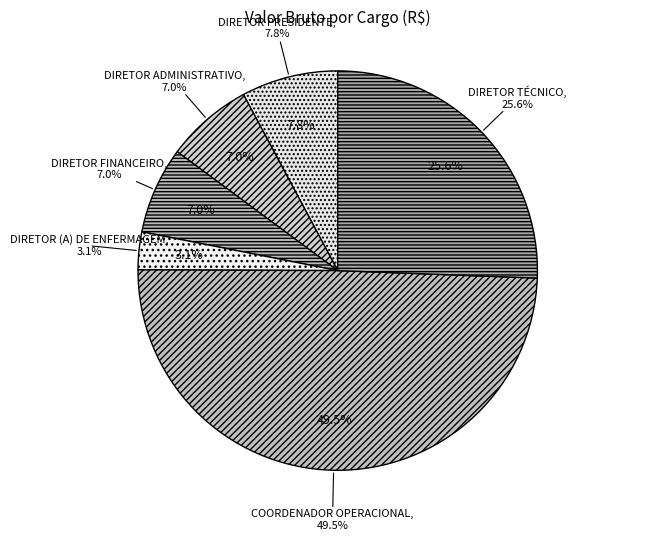

How many slices are in this pie chart?

6